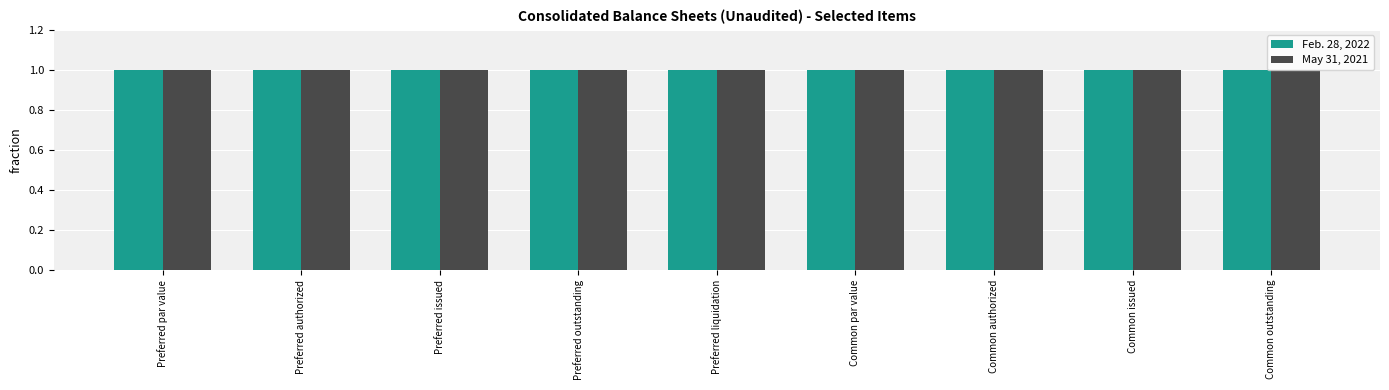

List the series in order of their overall mean, highest first.

May 31, 2021, Feb. 28, 2022